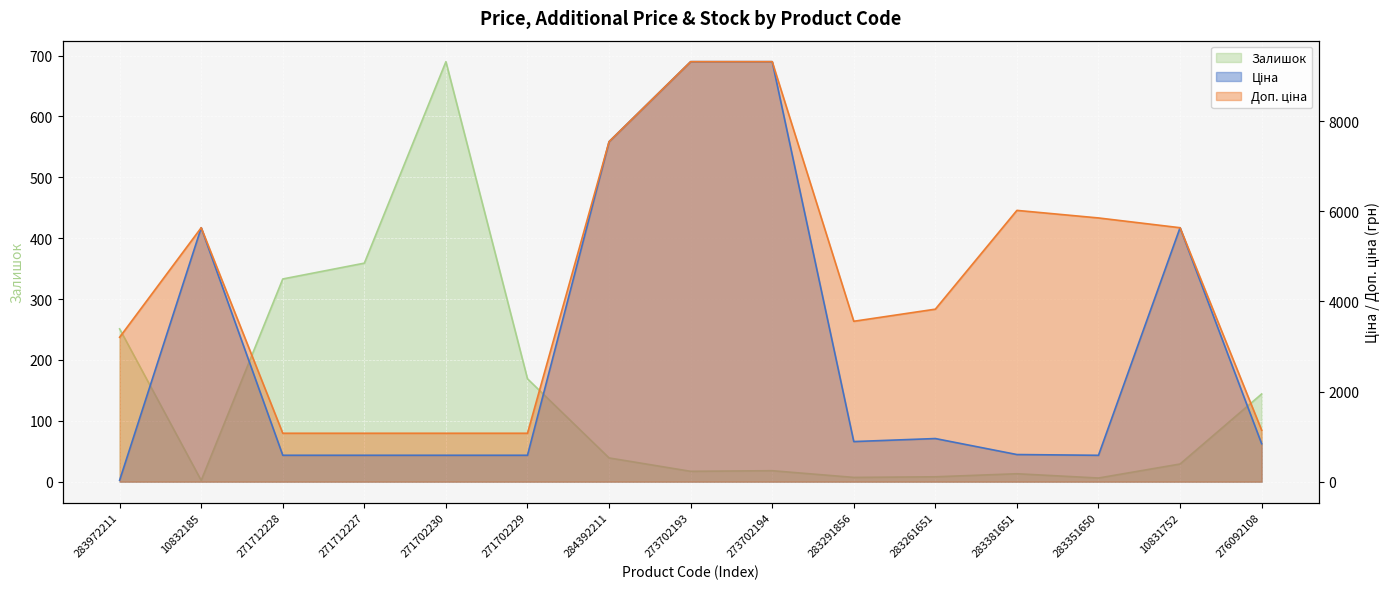

Reading left to right, what are all the values shown in this chart?

Ціна: 283972211=32.0	10832185=5636.0	271712228=586.0	271712227=586.0	271702230=586.0	271702229=586.0	284392211=7545.9	273702193=9321.4	273702194=9321.4	283291856=889.9	283261651=957.1	283381651=602.1	283351650=585.3	10831752=5636.0	276092108=842.8
Доп. ціна: 283972211=3205.0	10832185=5636.0	271712228=1074.5	271712227=1074.5	271702230=1074.5	271702229=1074.5	284392211=7545.9	273702193=9321.4	273702194=9321.4	283291856=3559.7	283261651=3828.4	283381651=6020.8	283351650=5852.9	10831752=5636.0	276092108=1142.1
Залишок: 283972211=251.0	10832185=2.0	271712228=333.0	271712227=359.0	271702230=690.0	271702229=169.0	284392211=39.0	273702193=17.0	273702194=18.0	283291856=7.0	283261651=8.0	283381651=13.0	283351650=6.0	10831752=29.0	276092108=144.0